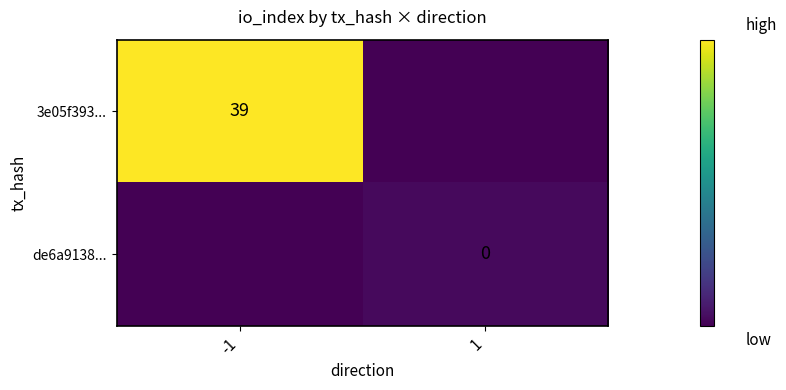

The 3e05f393... series shows 39 at -1. True or false?

True